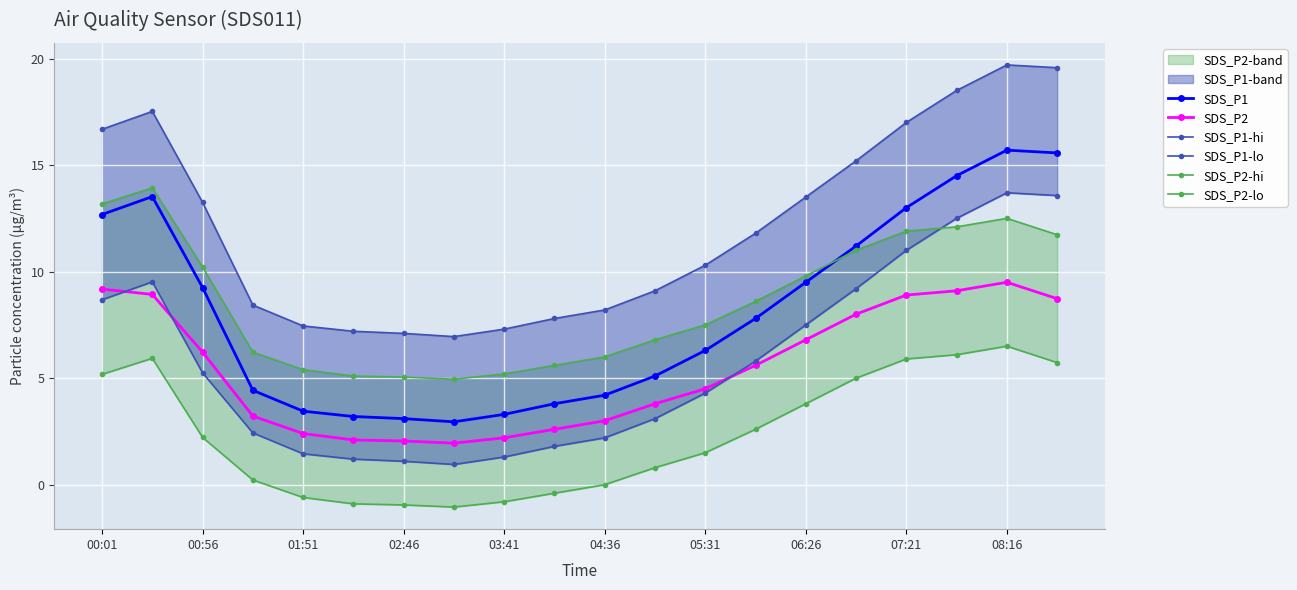

What is the minimum value for SDS_P1?

3.0